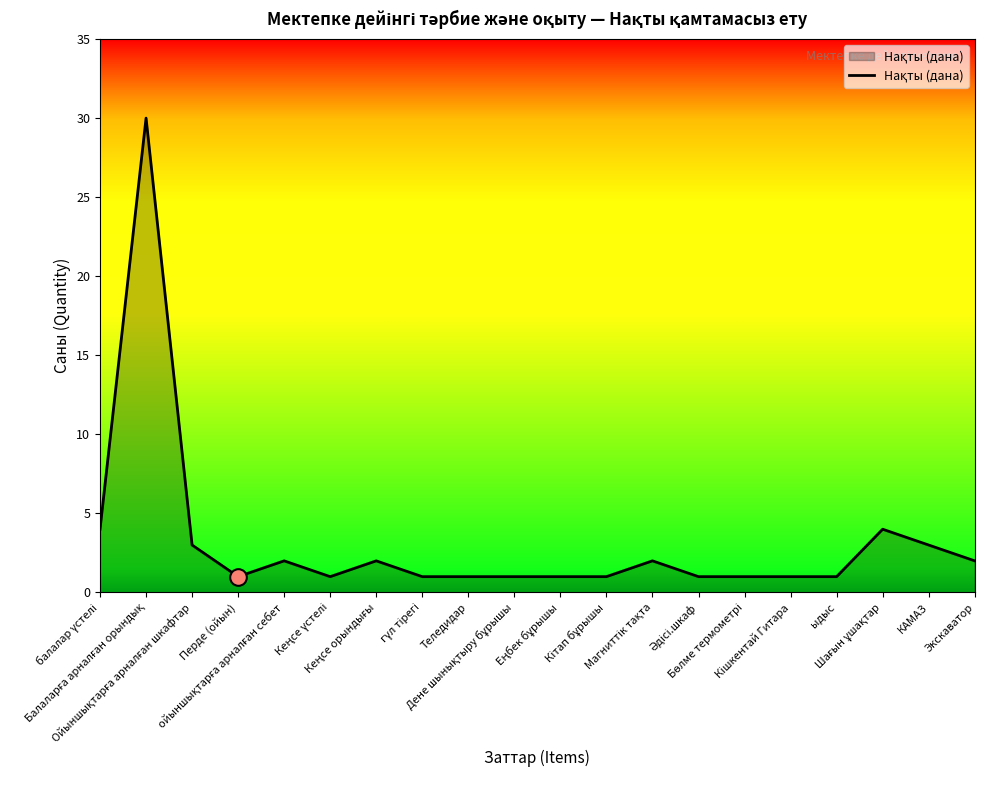

What is the difference between the maximum and minimum values?

29